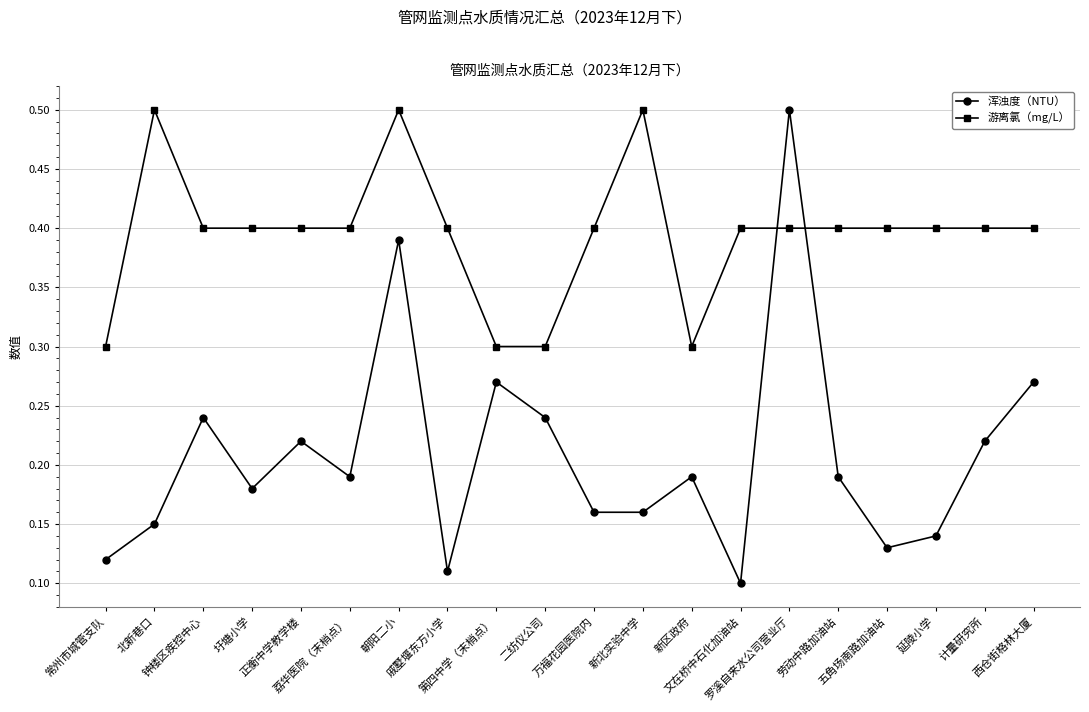

Count the number of data series in this chart.

2